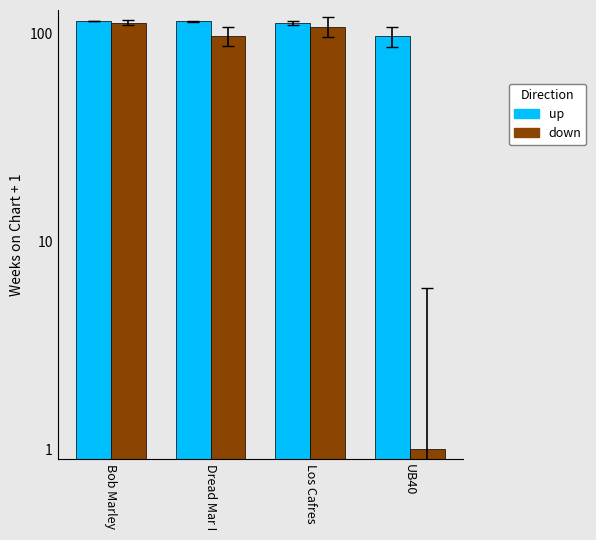

Between UB40 and Bob Marley, which is larger?

Bob Marley